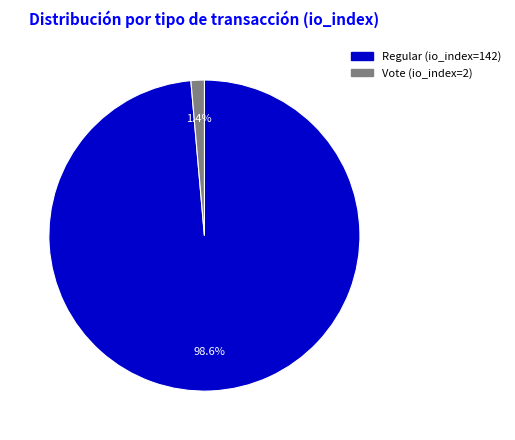

To the nearest percent, what is the difference between the Vote (io_index=2) and Regular (io_index=142) slice percentages?

97%